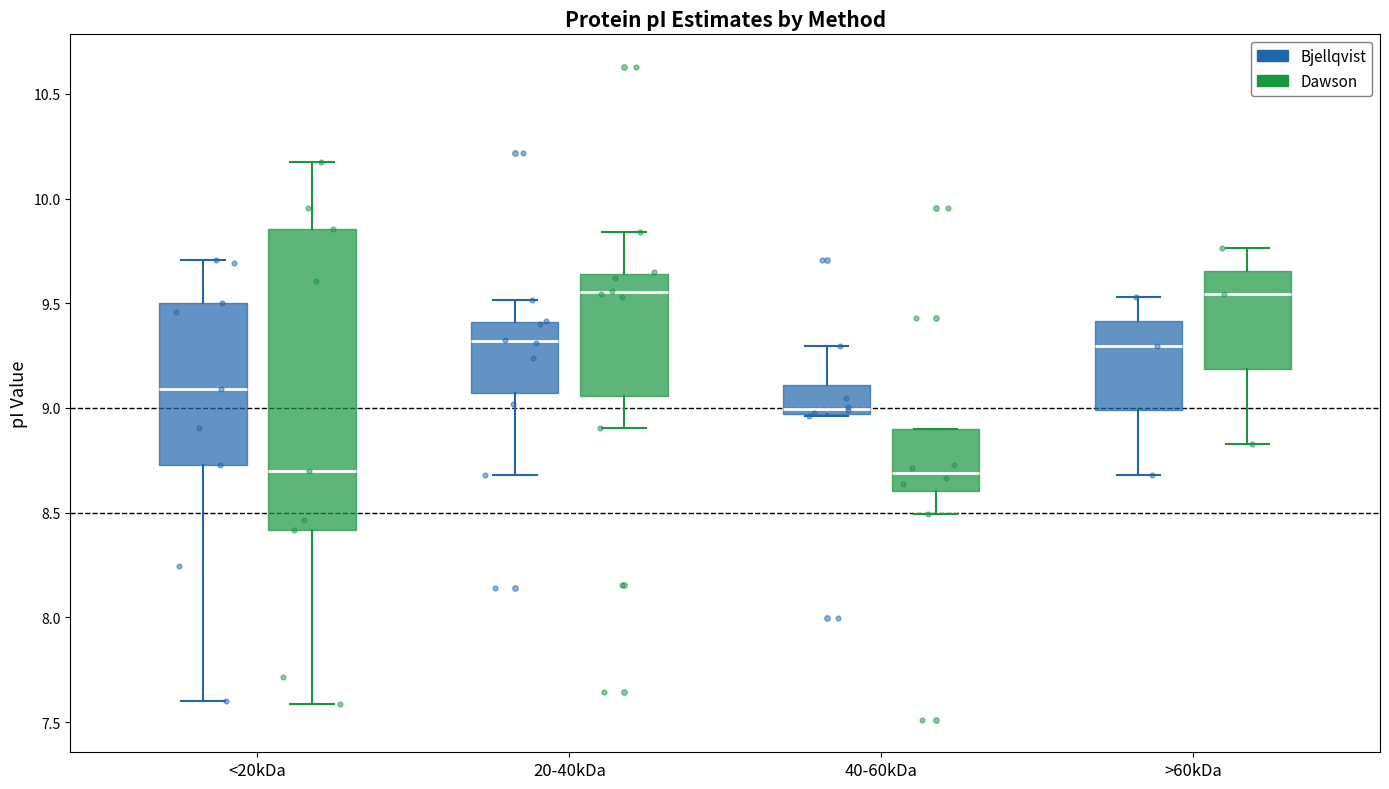

Reading left to right, read every box against the y-axis: the position of its median line, the range the box covers, and the ends of its whiskers. The values are not printed on the chart, so give them approximately, as read against the axis.

<20kDa (Bjellqvist): median 9.10, box 8.75 to 9.50, whiskers 7.60 to 9.70
<20kDa (Dawson): median 8.70, box 8.40 to 9.85, whiskers 7.60 to 10.20
20-40kDa (Bjellqvist): median 9.30, box 9.05 to 9.40, whiskers 8.70 to 9.50
20-40kDa (Dawson): median 9.55, box 9.05 to 9.65, whiskers 8.90 to 9.85
40-60kDa (Bjellqvist): median 9.00, box 8.95 to 9.10, whiskers 8.95 to 9.30
40-60kDa (Dawson): median 8.70, box 8.60 to 8.90, whiskers 8.50 to 8.90
>60kDa (Bjellqvist): median 9.30, box 9.00 to 9.40, whiskers 8.70 to 9.55
>60kDa (Dawson): median 9.55, box 9.20 to 9.65, whiskers 8.85 to 9.75